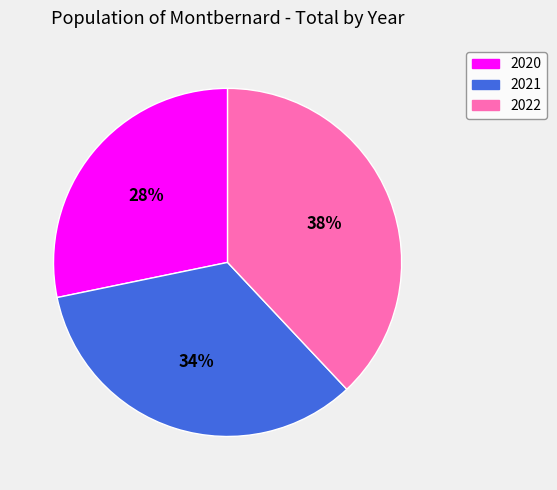

To the nearest percent, what portion does 2021 represent?

34%